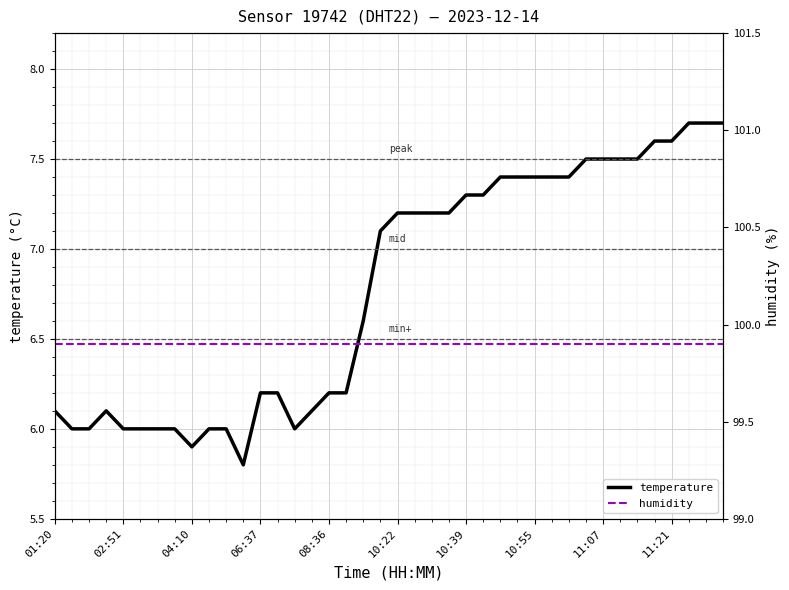

At which category is the sum across all series the highest?

37